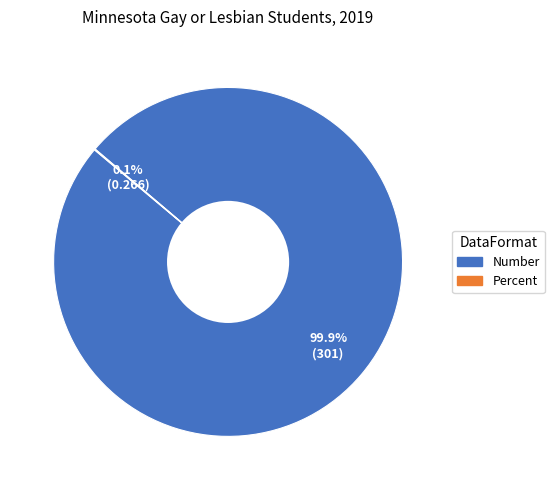

Is Number the majority of the pie?

Yes